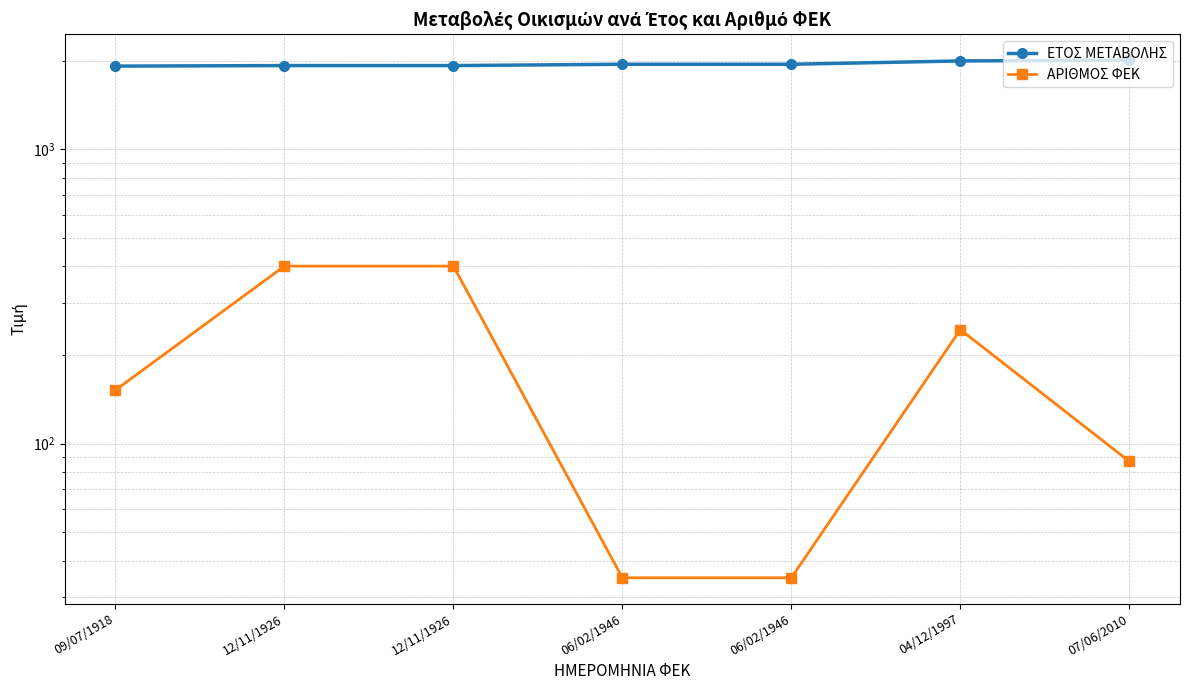

Rank the series by their average value, from highest to lowest.

ΕΤΟΣ ΜΕΤΑΒΟΛΗΣ, ΑΡΙΘΜΟΣ ΦΕΚ